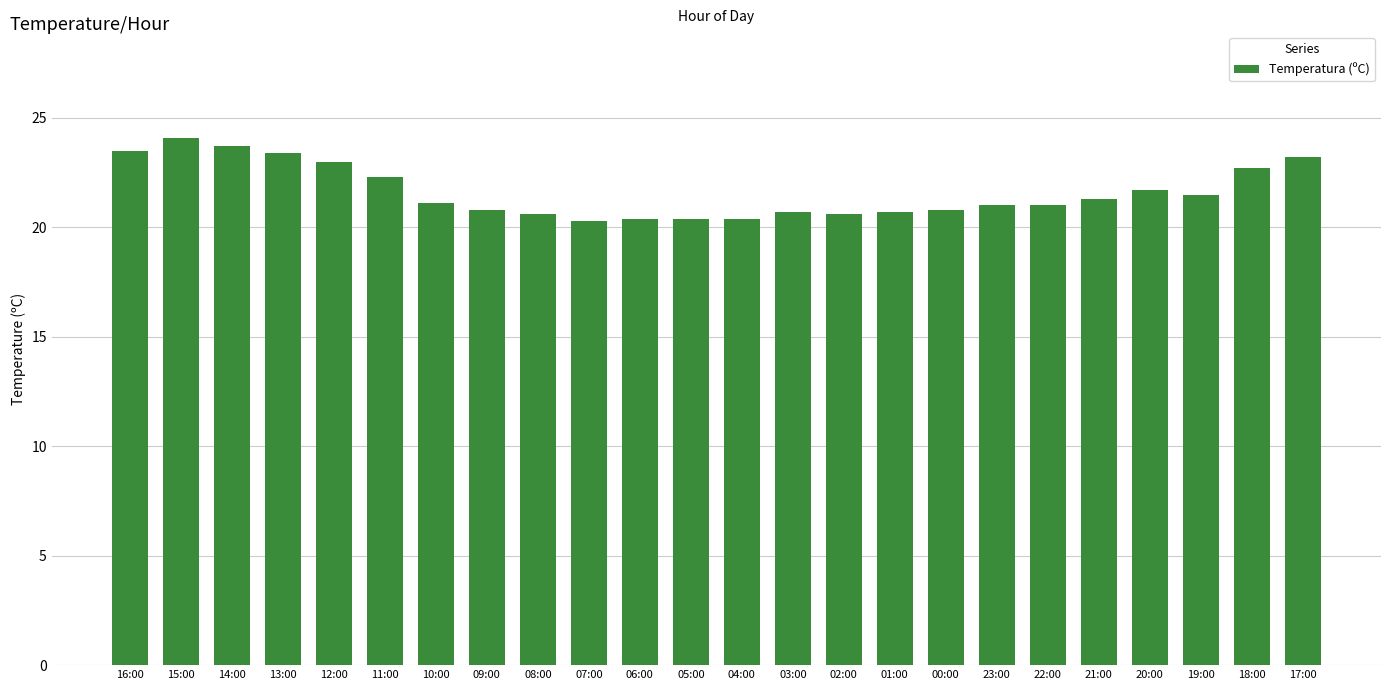

True or false: the data shows 23.2 at 17:00.

True